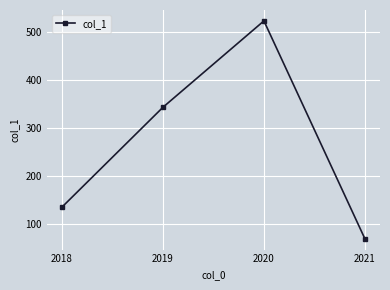

Between 2018 and 2020, which is larger?

2020